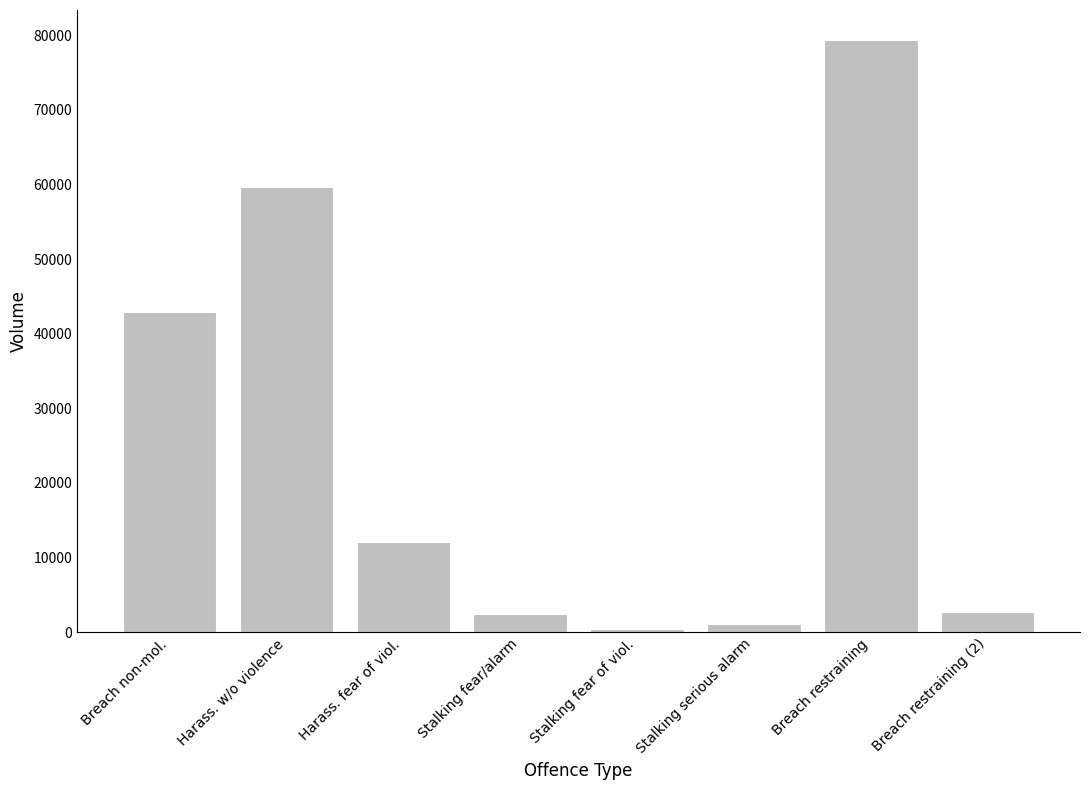

What is the maximum value shown in the chart?

79432